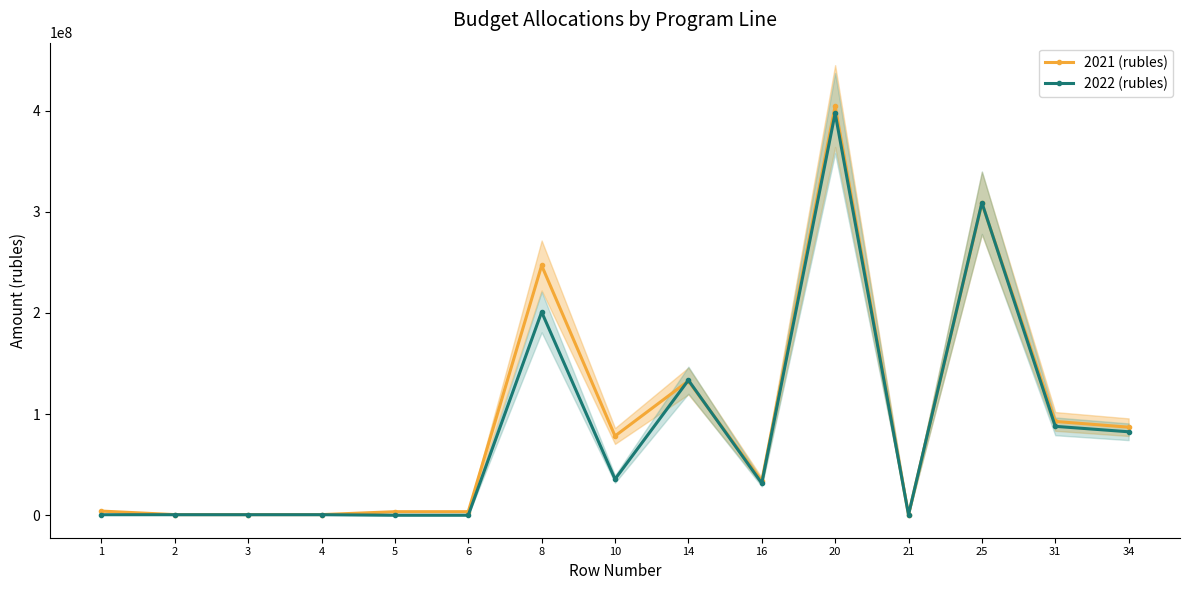

What is the value of the 2021 (rubles) point at the 3rd from the left?

600000.0